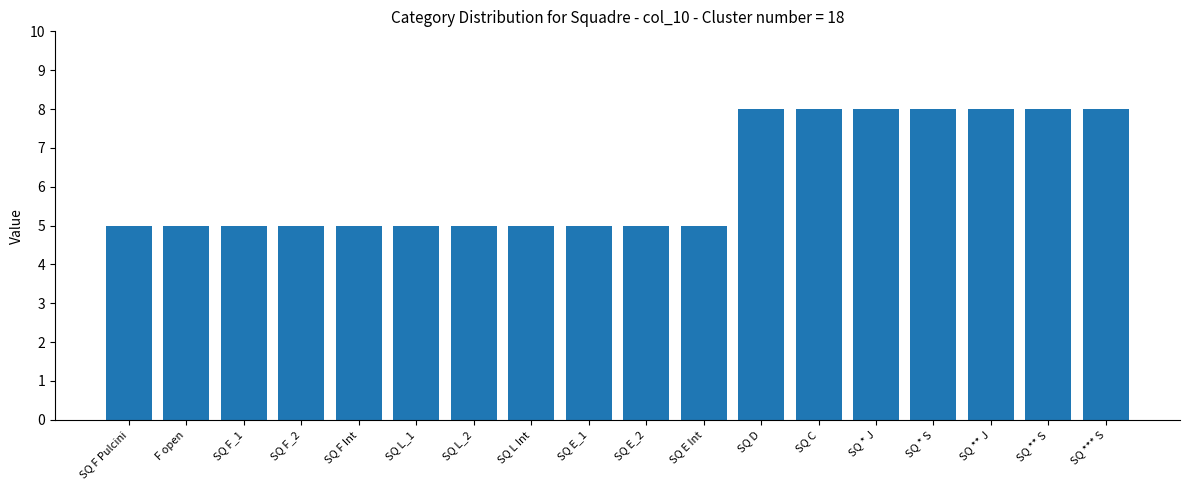

How many values are between 5 and 8?

18